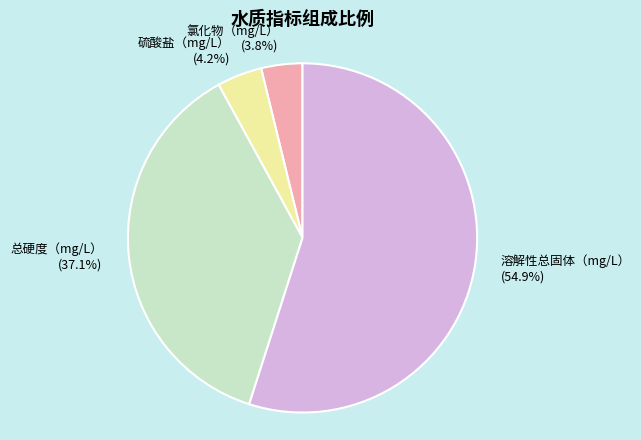

What percentage is NOT represented by 溶解性总固体（mg/L） (54.9%)?

45.1%